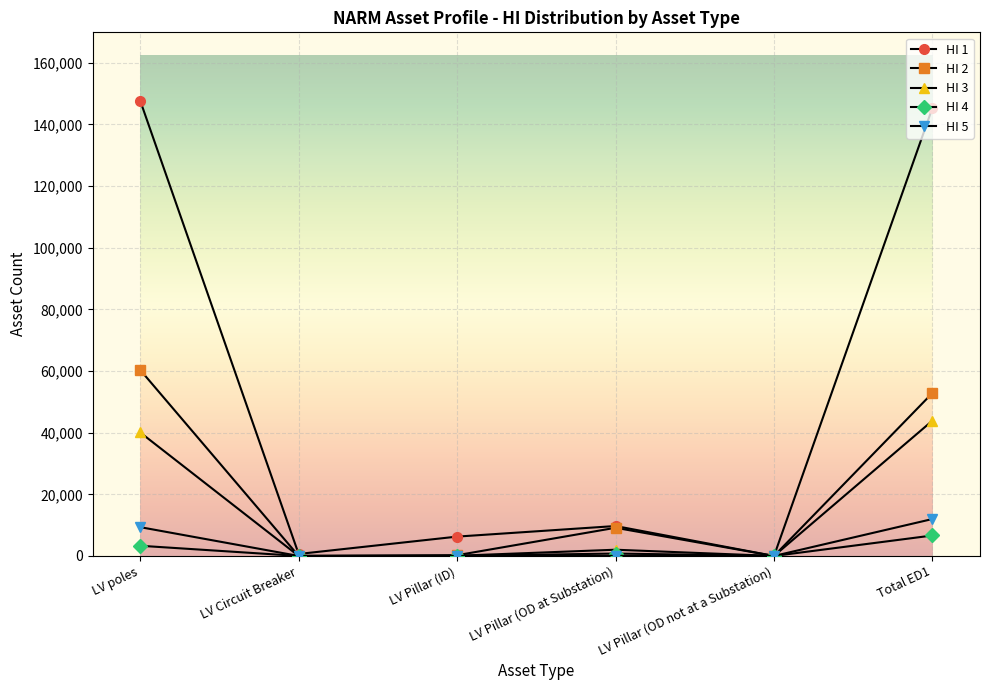

What is the label of the 4th point from the right?

LV Pillar (ID)